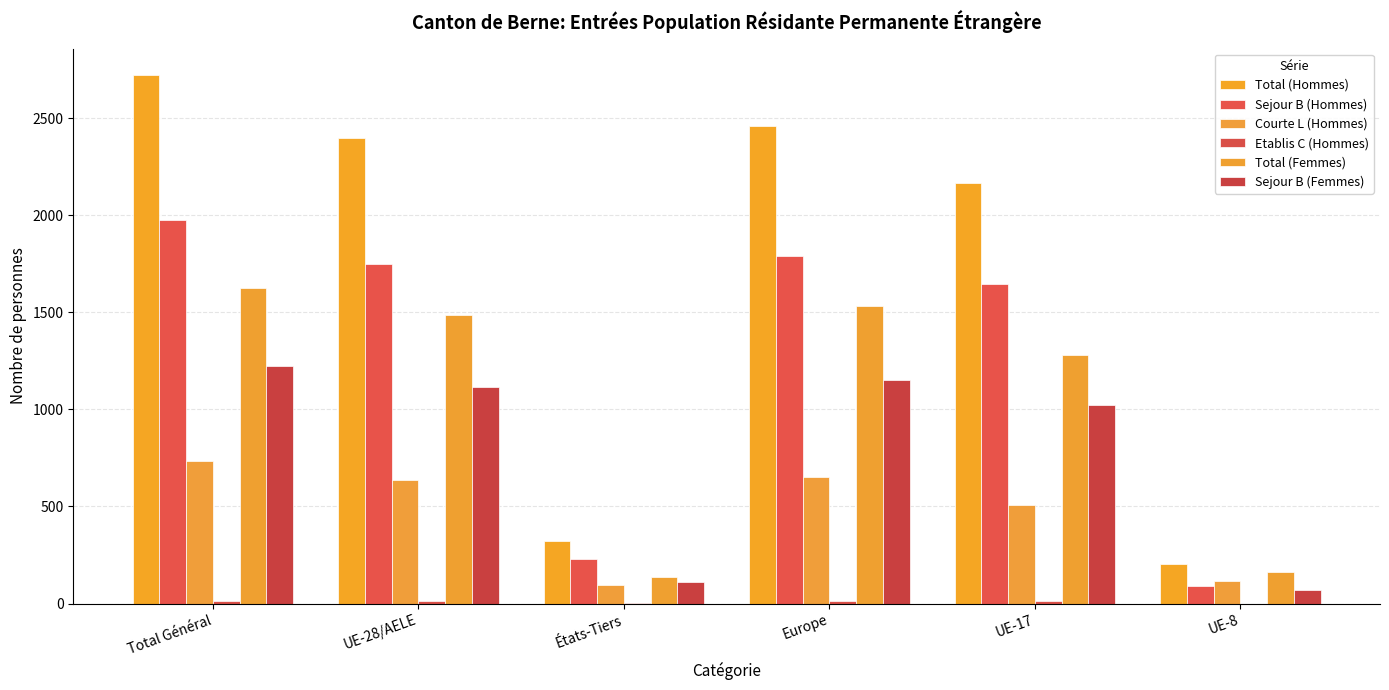

How many groups of bars are there?

6